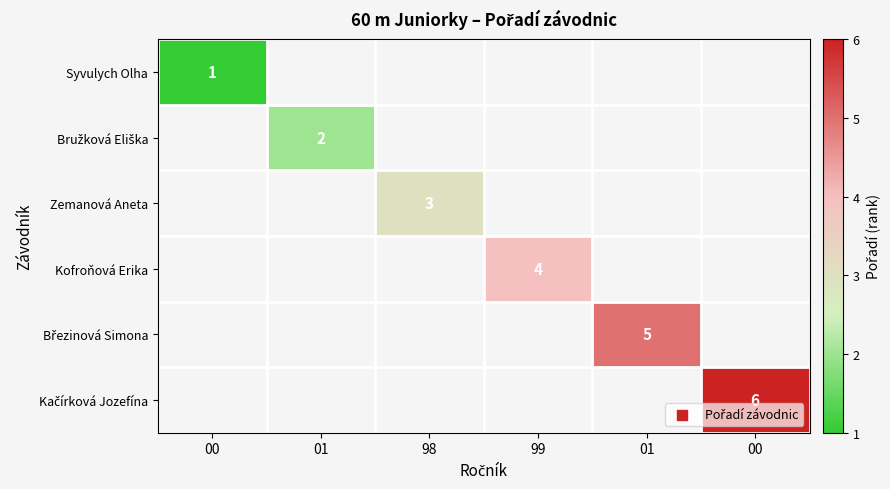

How many values in Bružková Eliška are above zero?

1